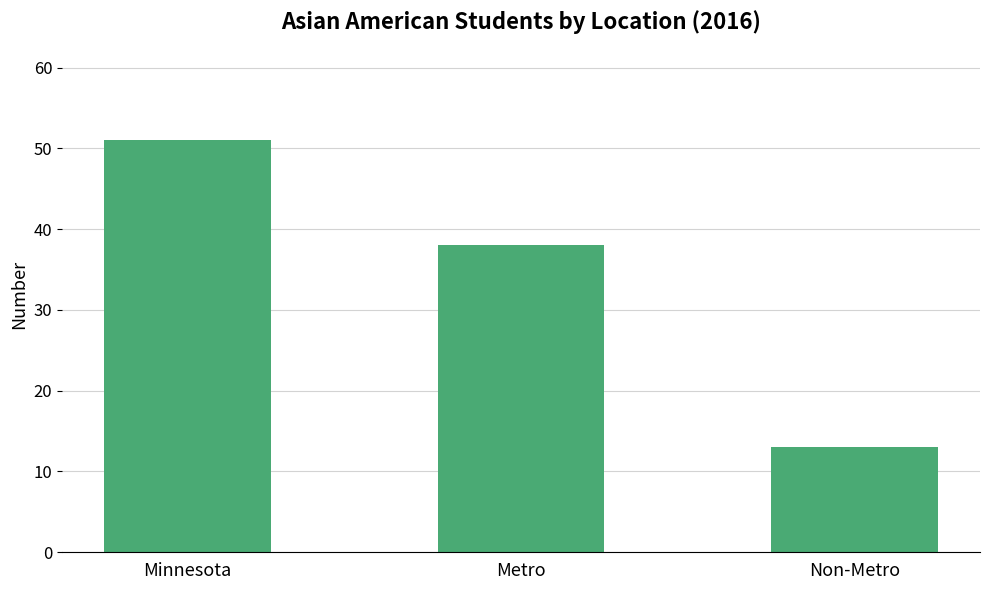

What is the difference between the maximum and minimum values?

38